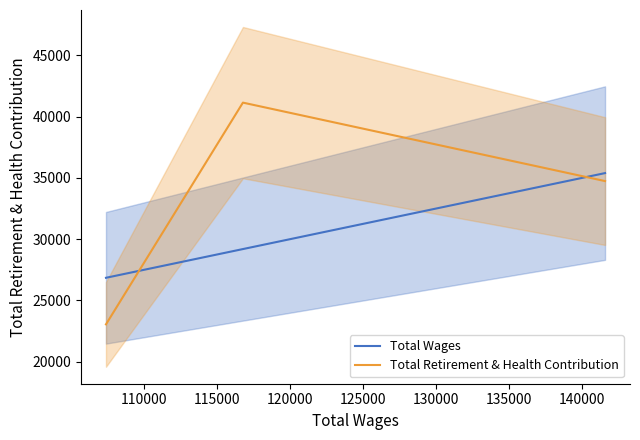

What is the value of the Total Retirement & Health Contribution point at the 1st from the left?

23049.0